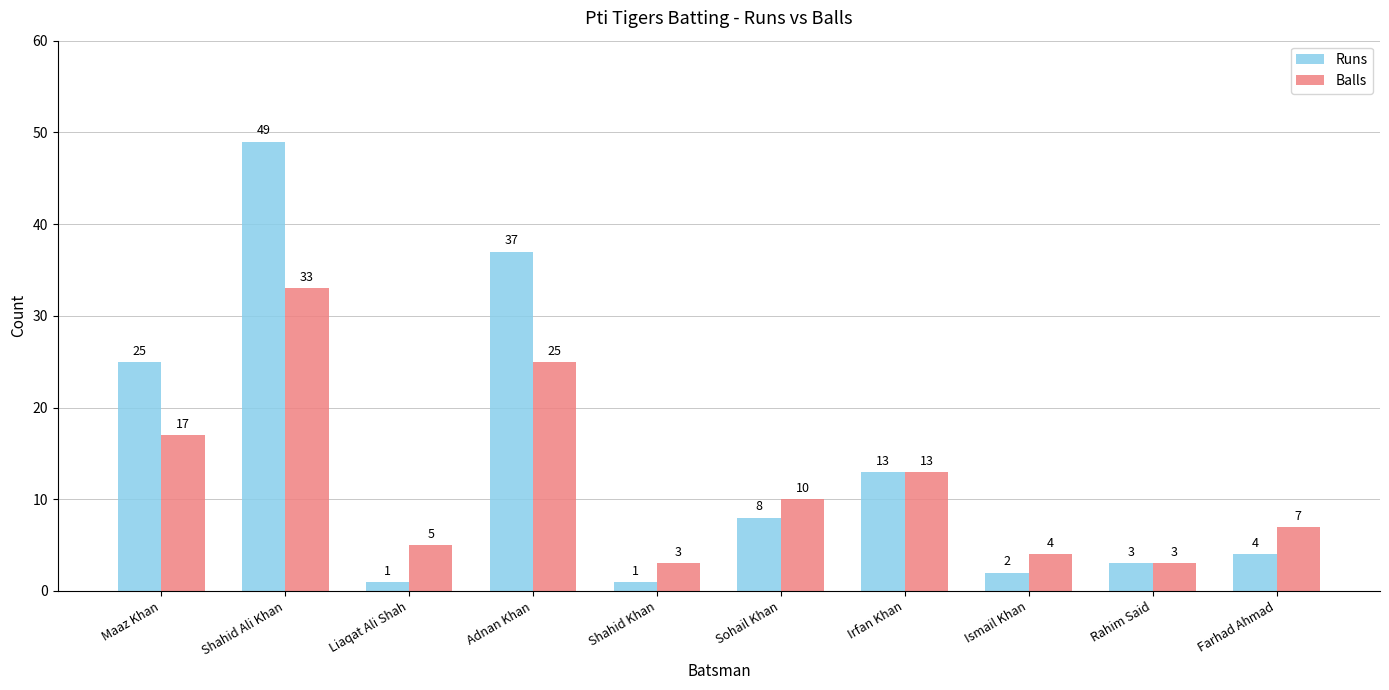

What is the total value across all series at Ismail Khan?

6